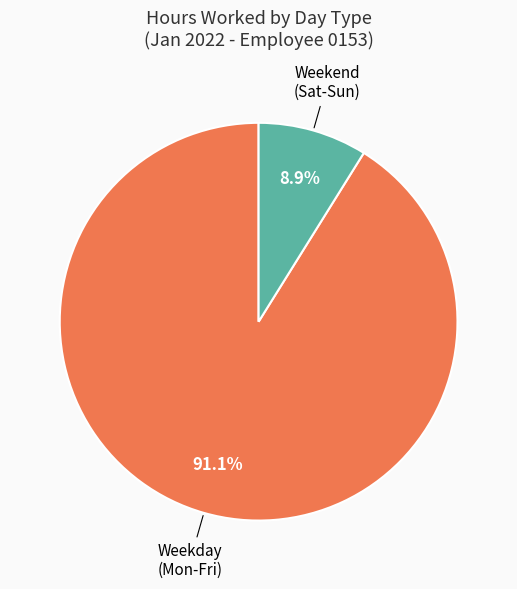

Between Weekday (Mon-Fri) and Weekend (Sat-Sun), which is larger?

Weekday (Mon-Fri)